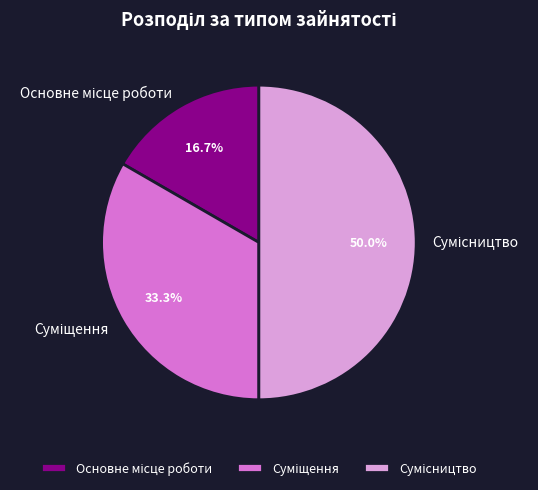

Is it true that Суміщення is 33% of the pie?

True